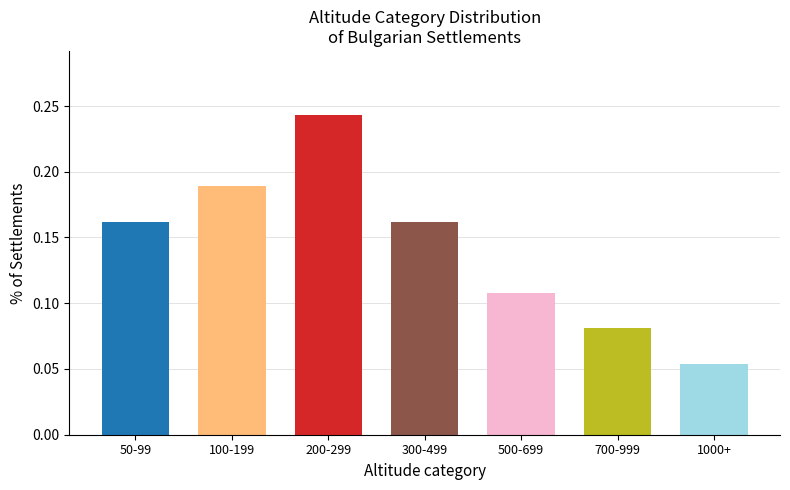

Between 200-299 and 100-199, which is larger?

200-299